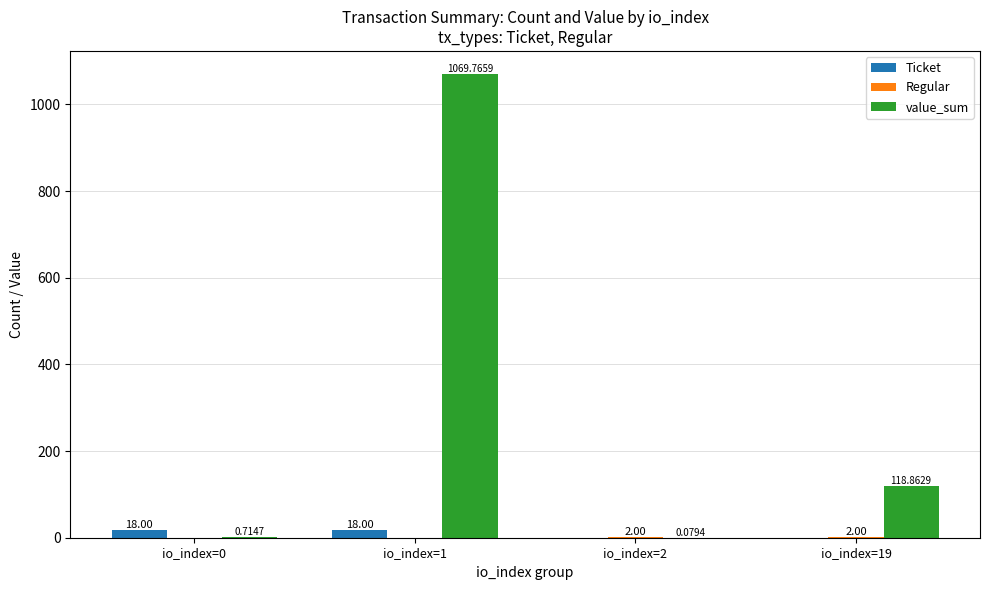

Which series has the largest total across all categories?

value_sum